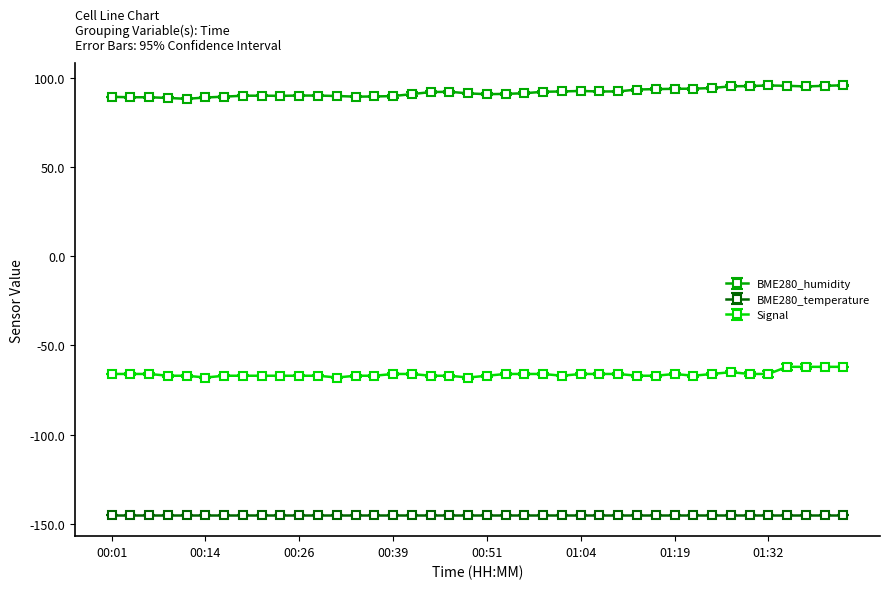

What is the smallest value displayed?

-145.0